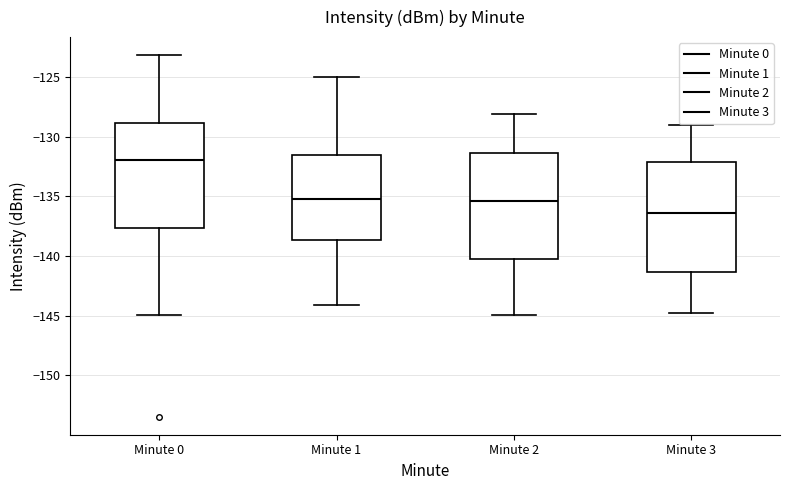

Reading left to right, transcribe this box plot: for each box, give where its median line is, the range the box spans, and where its two whiskers end, as read against the y-axis. The values are not printed on the chart, so give them approximately, as read against the axis.

Minute 0: median -132.0, box -137.5 to -129.0, whiskers -145.0 to -123.0
Minute 1: median -135.0, box -138.5 to -131.5, whiskers -144.0 to -125.0
Minute 2: median -135.5, box -140.0 to -131.5, whiskers -145.0 to -128.0
Minute 3: median -136.5, box -141.5 to -132.0, whiskers -145.0 to -129.0